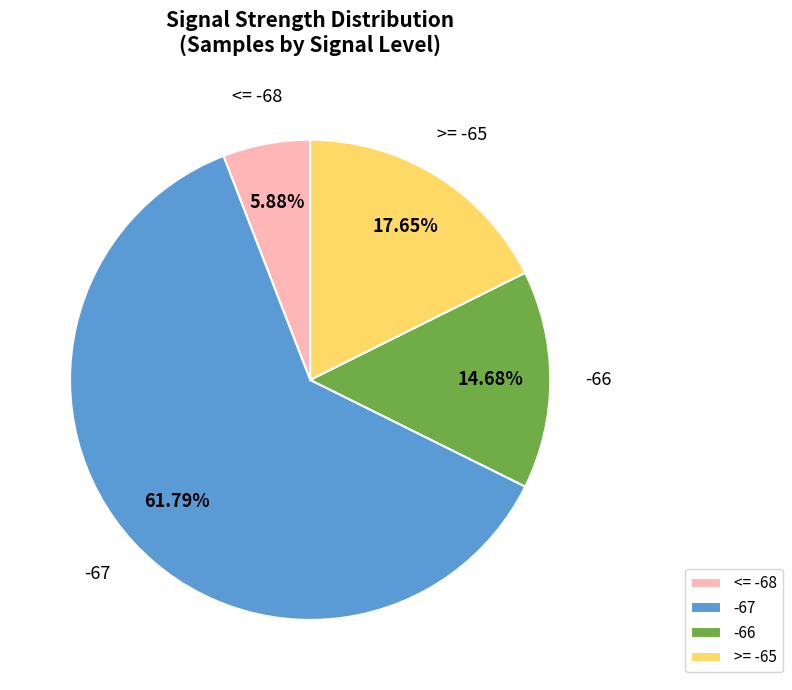

How many segments does this pie chart have?

4